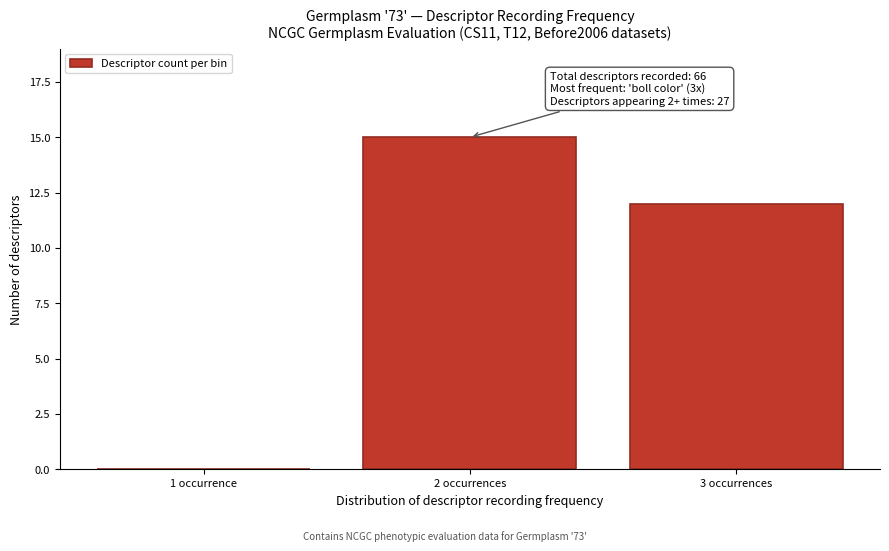

Reading right to left, what are all the values shown in this chart?

3 occurrences=12	2 occurrences=15	1 occurrence=0